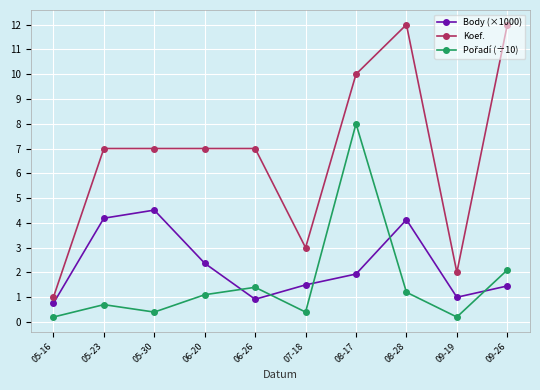

At which category is the sum across all series the highest?

08-17